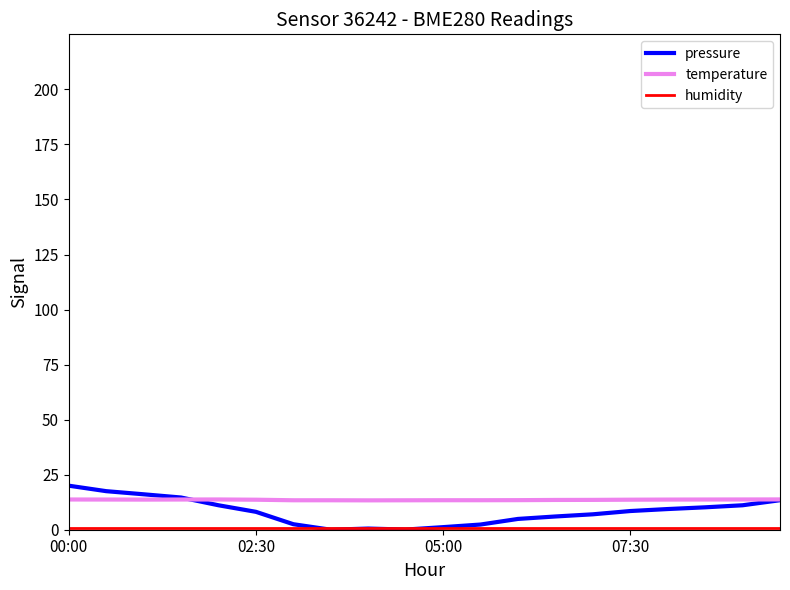

What is the maximum value for pressure?

20.0